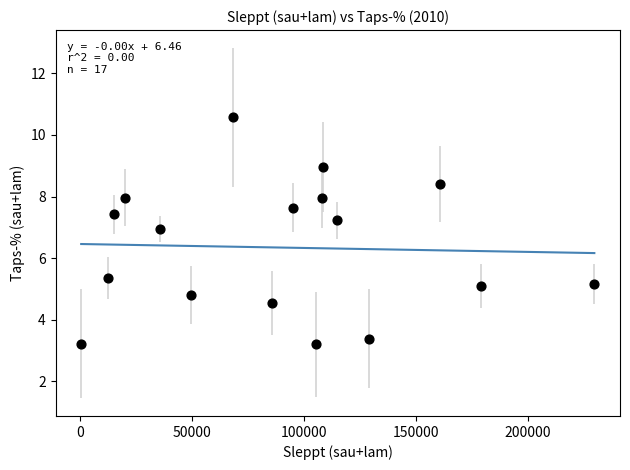

What is the range of Y values (max minus min)?

7.4